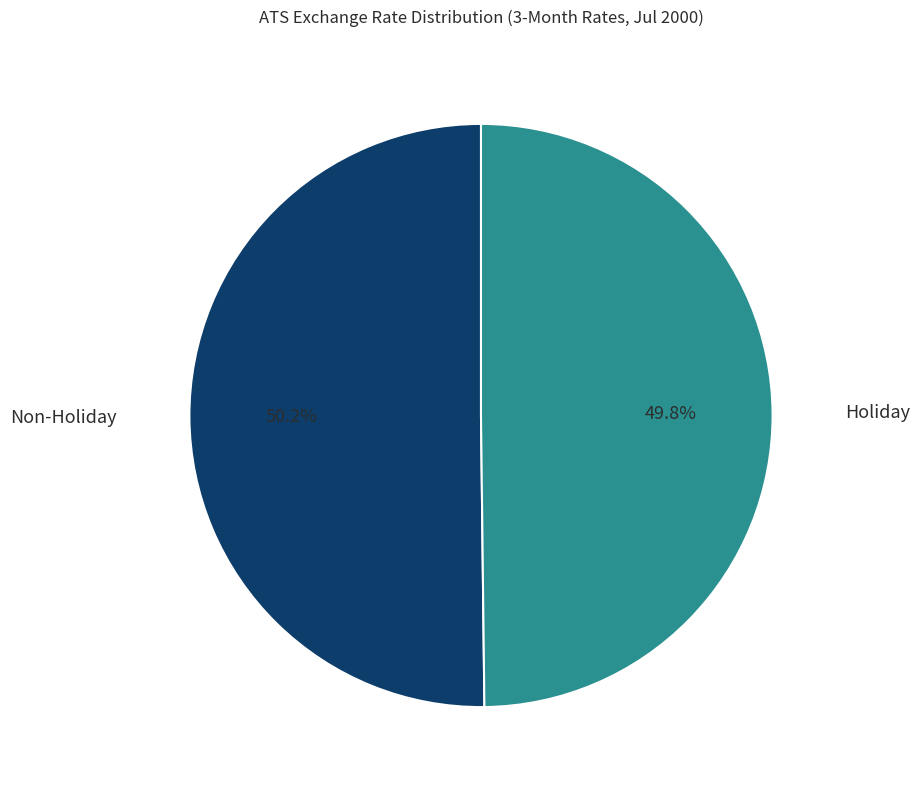

Is there a majority slice in this chart?

Yes